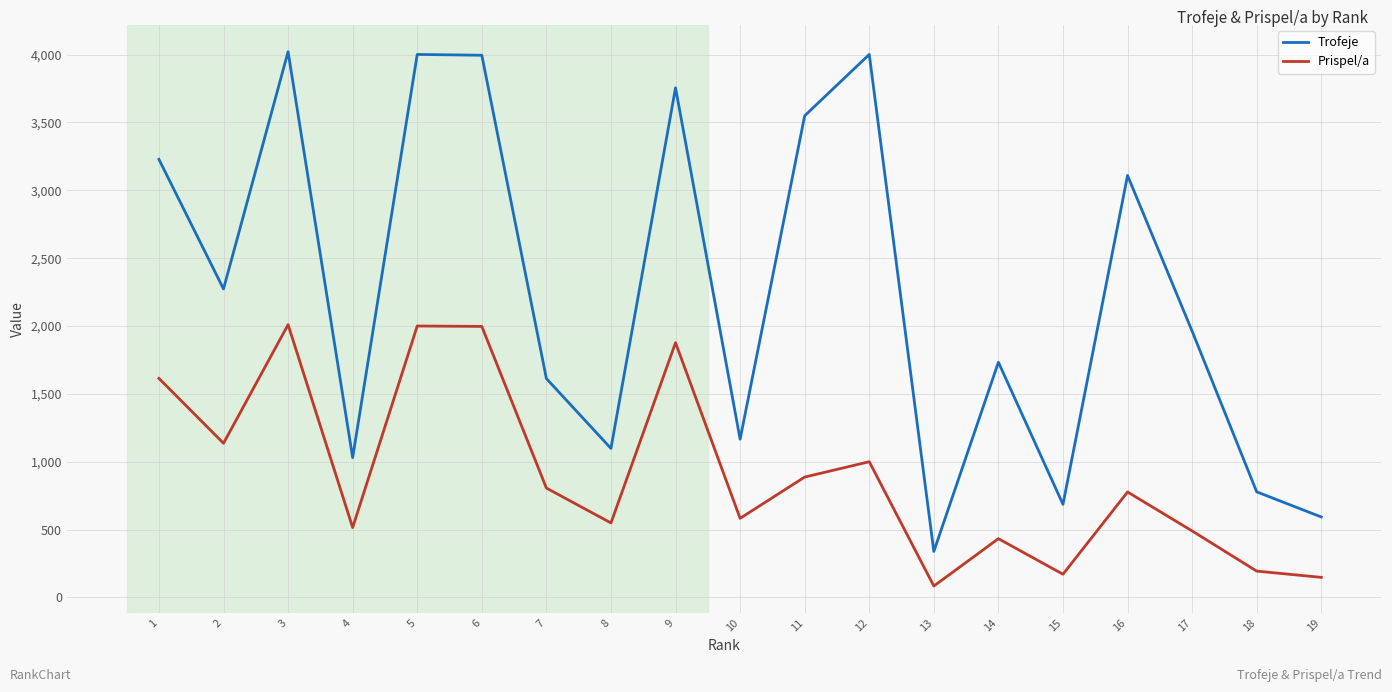

At 10, list the series in order from smallest to largest.

Prispel/a, Trofeje